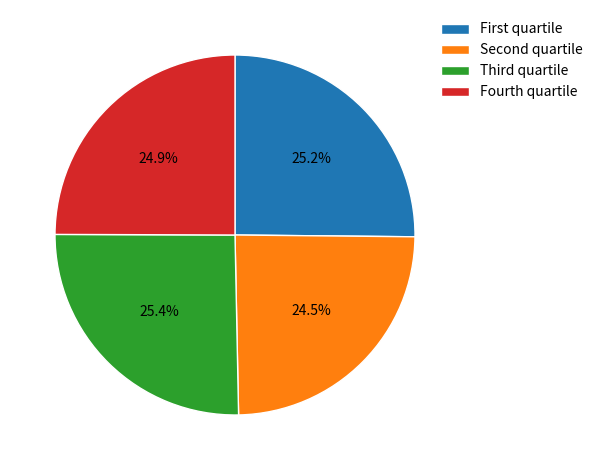

What portion of the pie excludes Fourth quartile?

75.1%